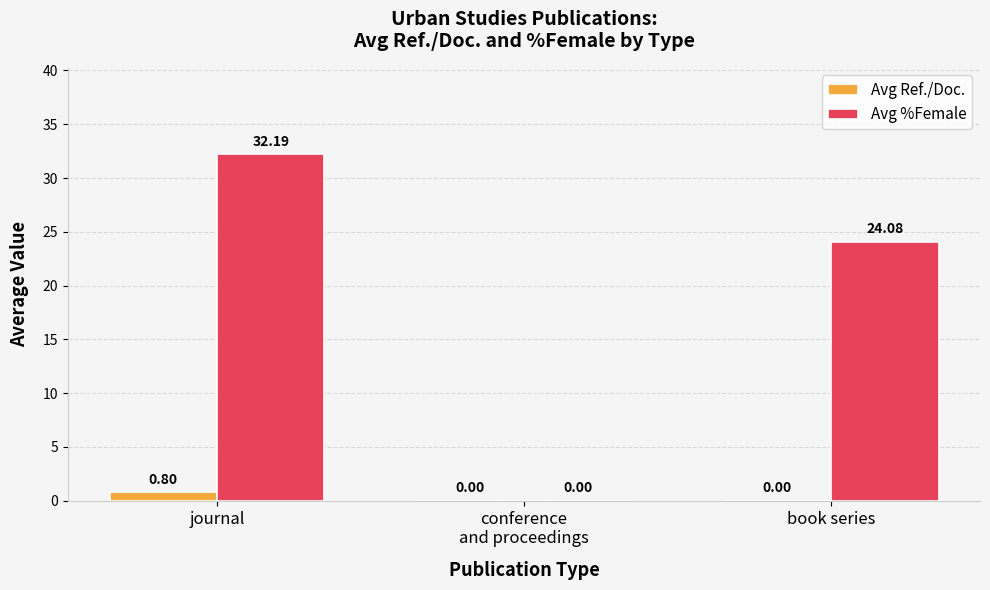

Between journal and book series, which series saw the biggest shift?

Avg %Female